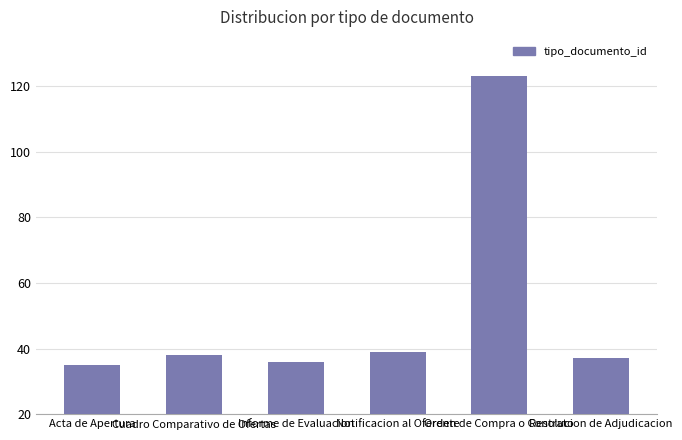

What is the difference between the maximum and minimum values?

88